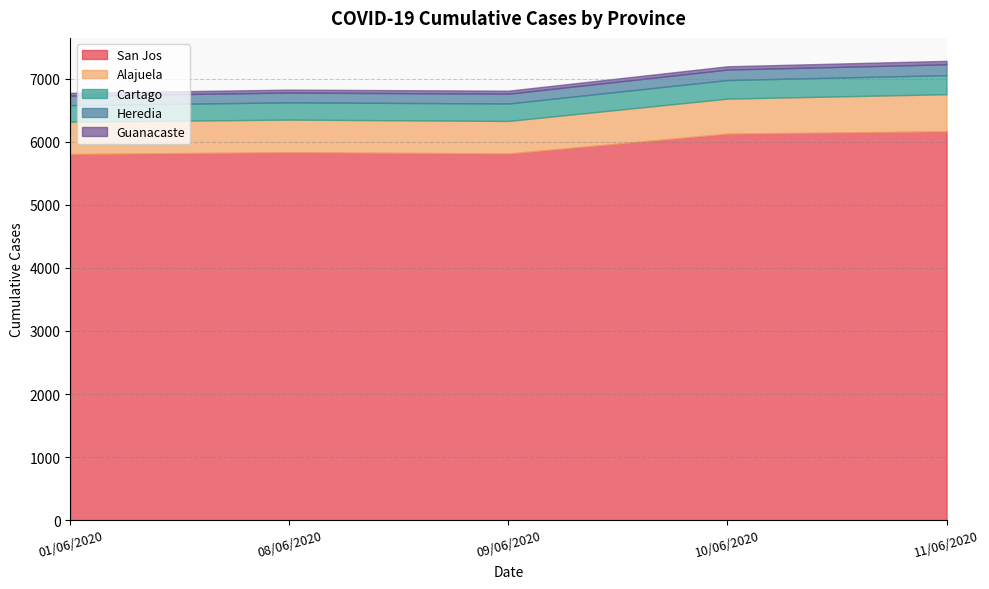

True or false: Guanacaste and San Jos intersect in this chart.

False